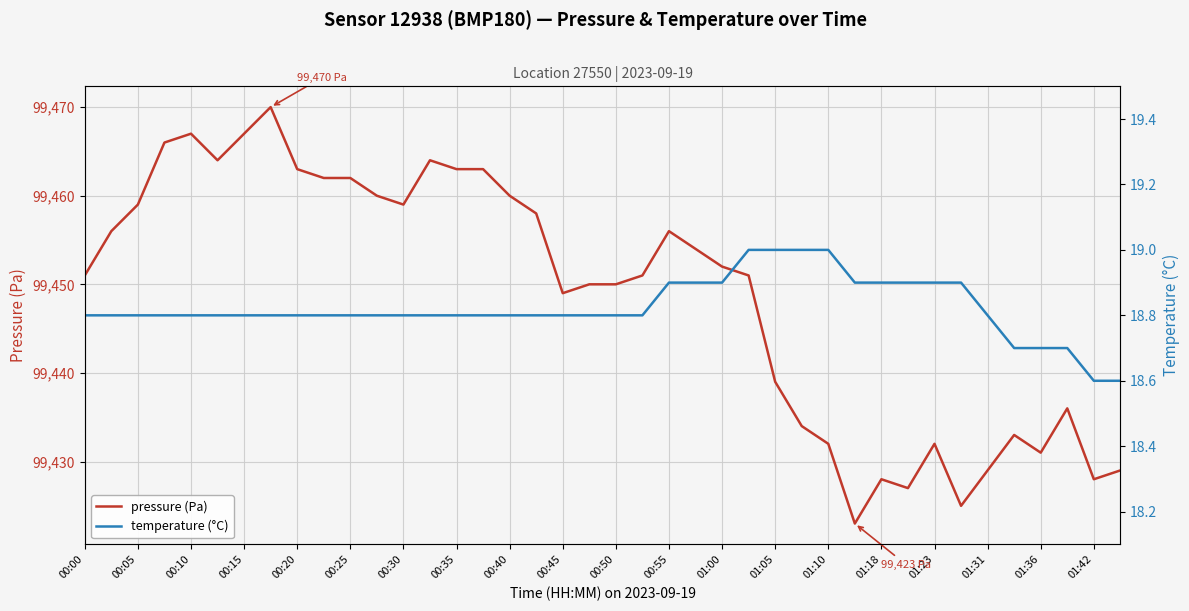

What is the lowest value of the pressure (Pa) series?

99423